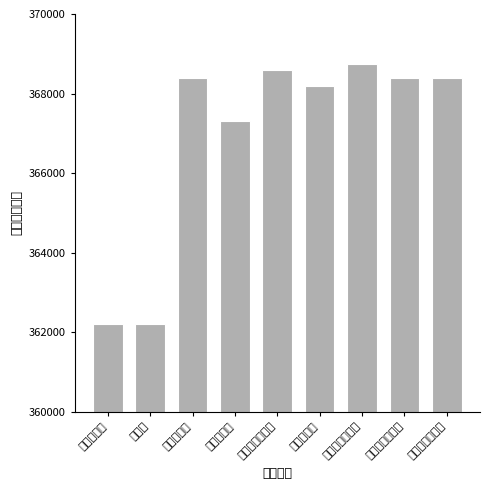

What position from the left is 代付服务费?

4